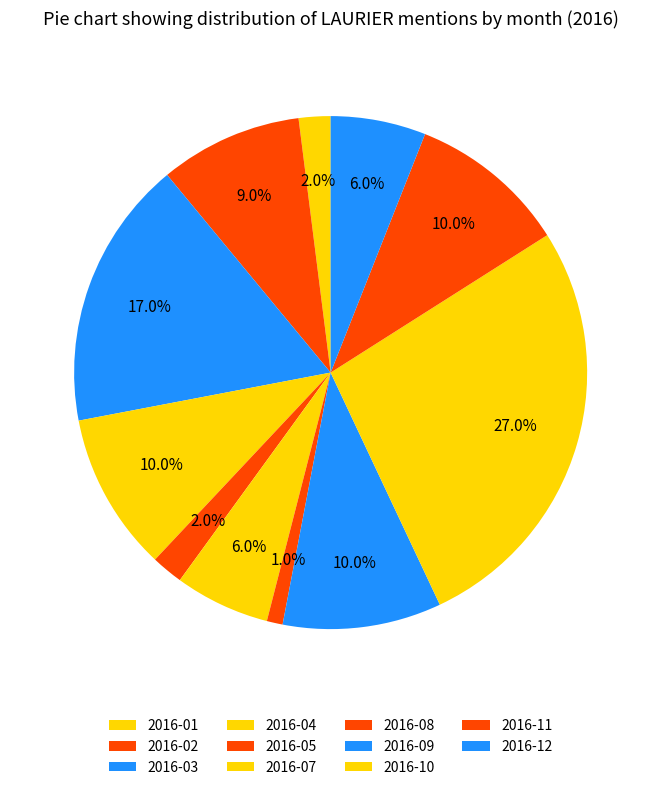

Do 2016-02 and 2016-12 together represent more than half of the pie?

No